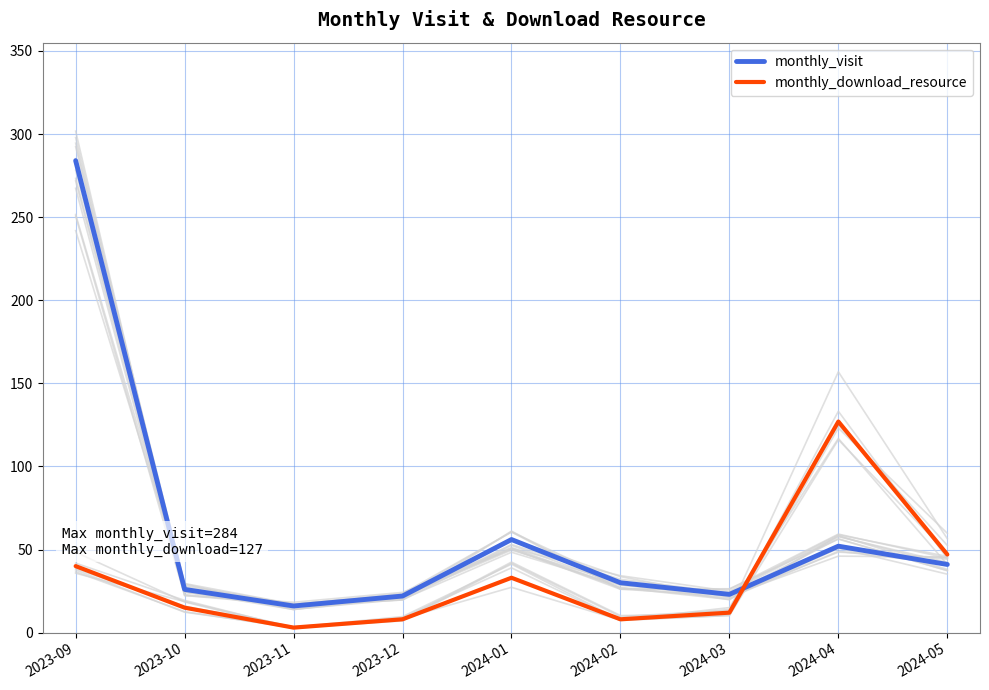

What is the total value across all series at 2023-12?

30